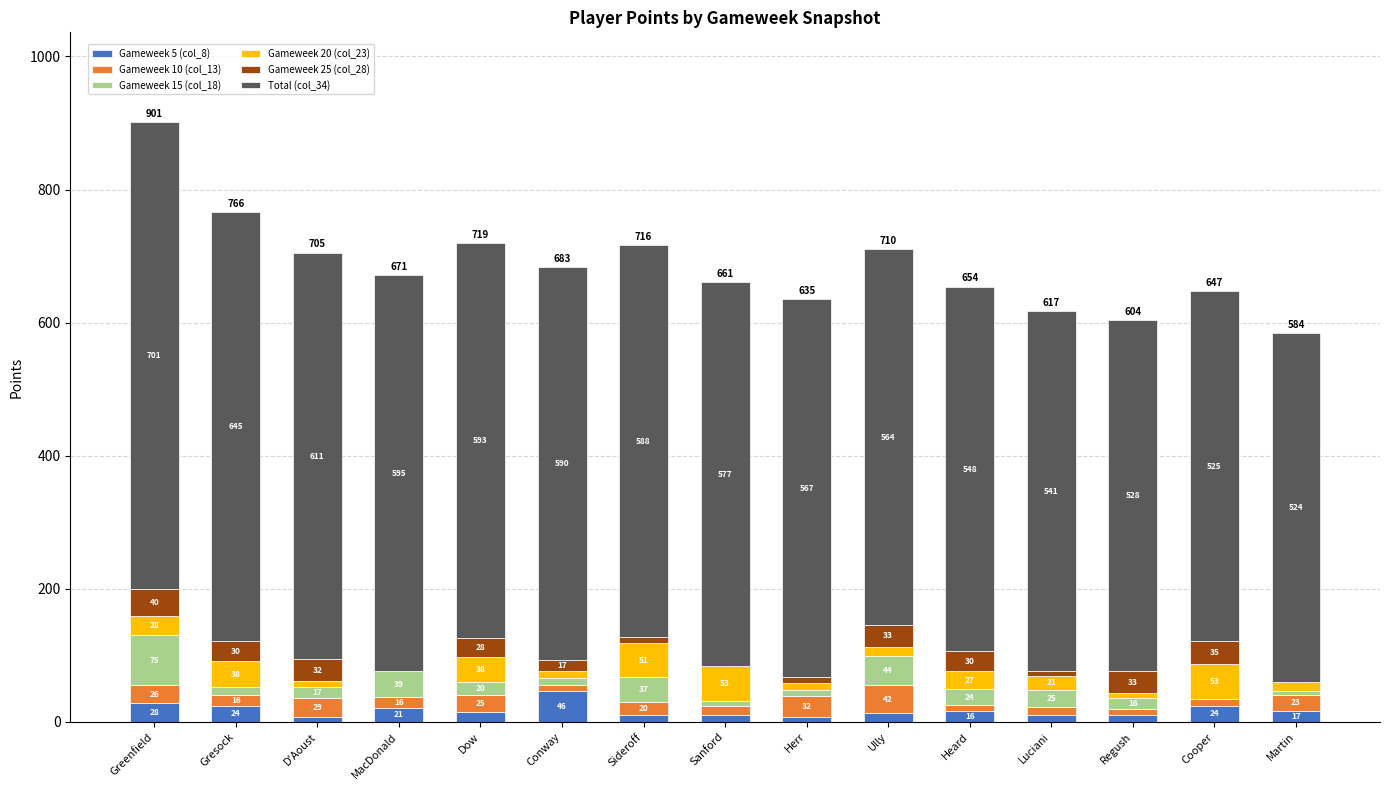

At which category is the sum across all series the highest?

Greenfield